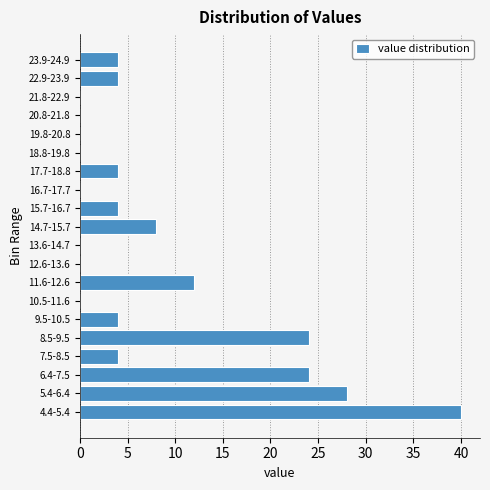

Reading bottom to top, transcribe all the data shown in this chart.

4.4-5.4=40	5.4-6.4=28	6.4-7.5=24	7.5-8.5=4	8.5-9.5=24	9.5-10.5=4	10.5-11.6=0	11.6-12.6=12	12.6-13.6=0	13.6-14.7=0	14.7-15.7=8	15.7-16.7=4	16.7-17.7=0	17.7-18.8=4	18.8-19.8=0	19.8-20.8=0	20.8-21.8=0	21.8-22.9=0	22.9-23.9=4	23.9-24.9=4